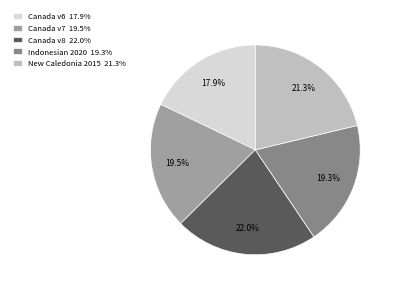

Between Indonesian 2020 19.3% and Canada v8 22.0%, which is larger?

Canada v8 22.0%